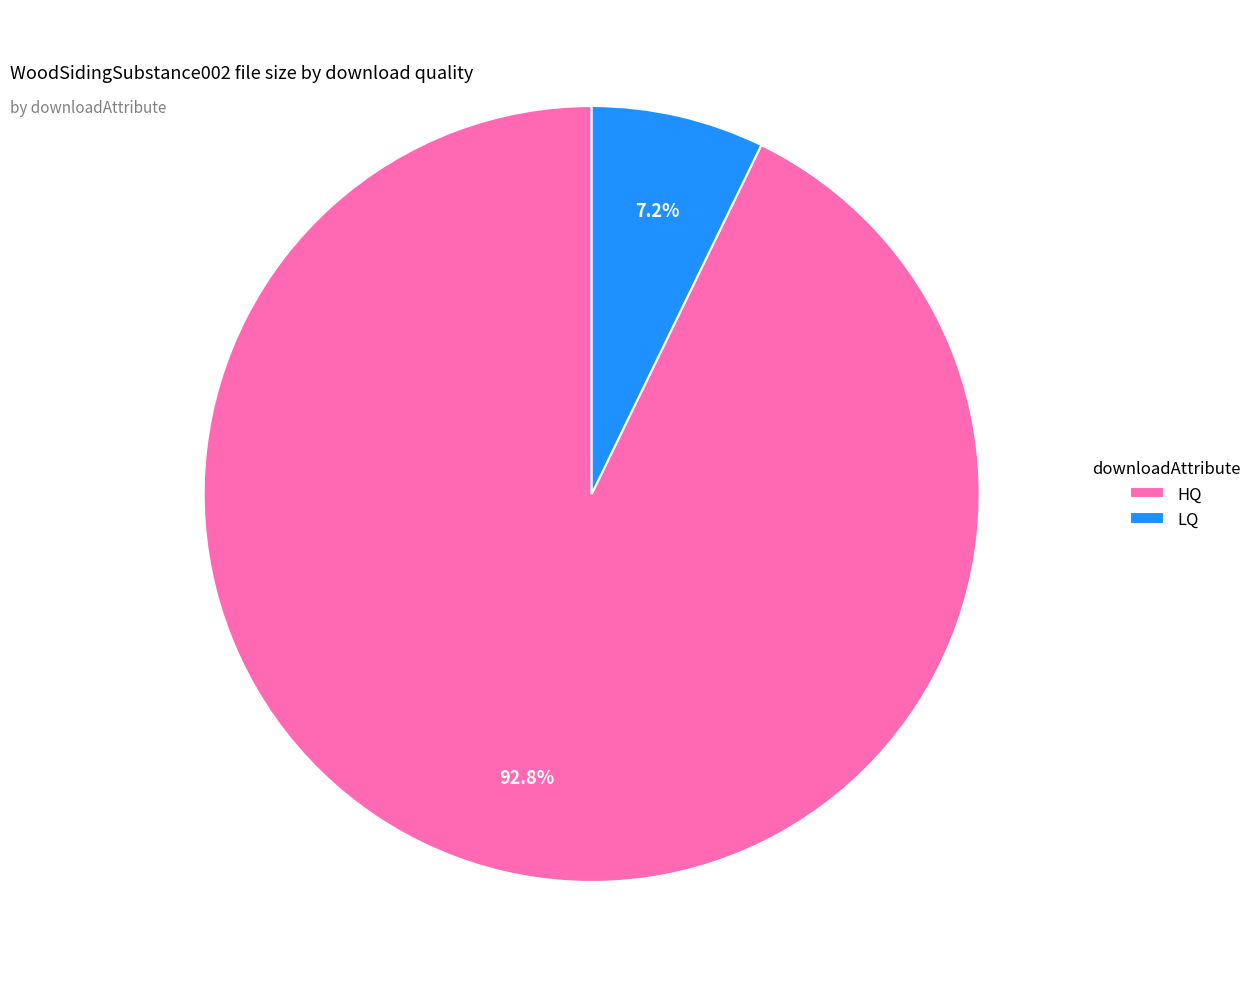

What is the smallest slice in the pie chart?

LQ